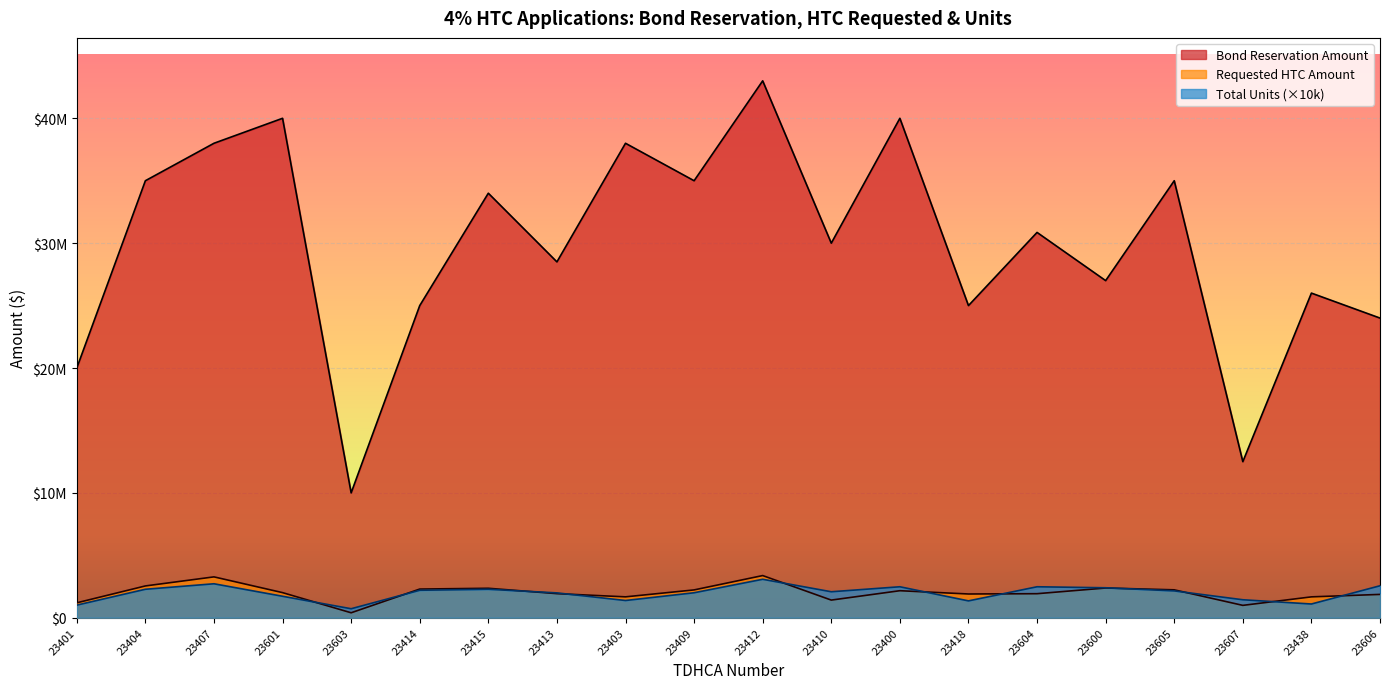

What is the highest value of the Total Units series?

3080000